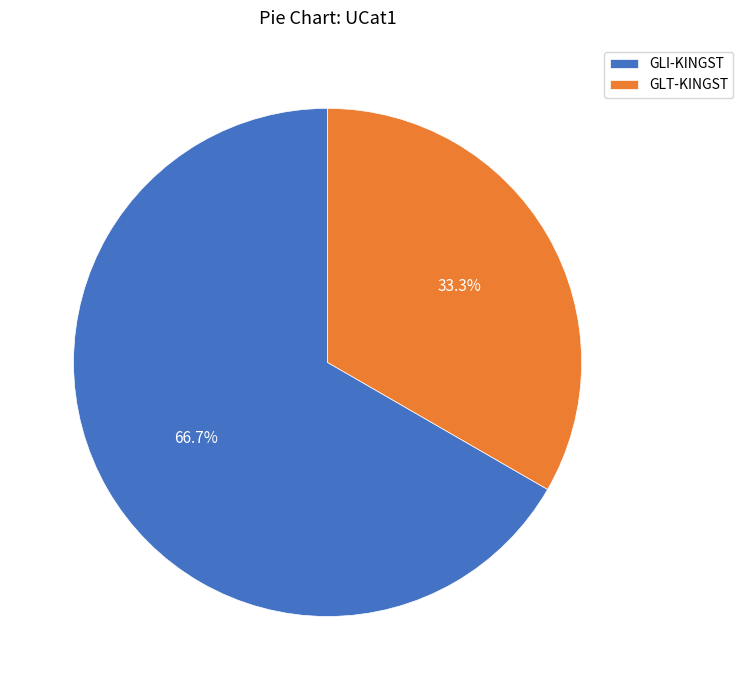

Is there any slice that represents more than half of the pie?

Yes